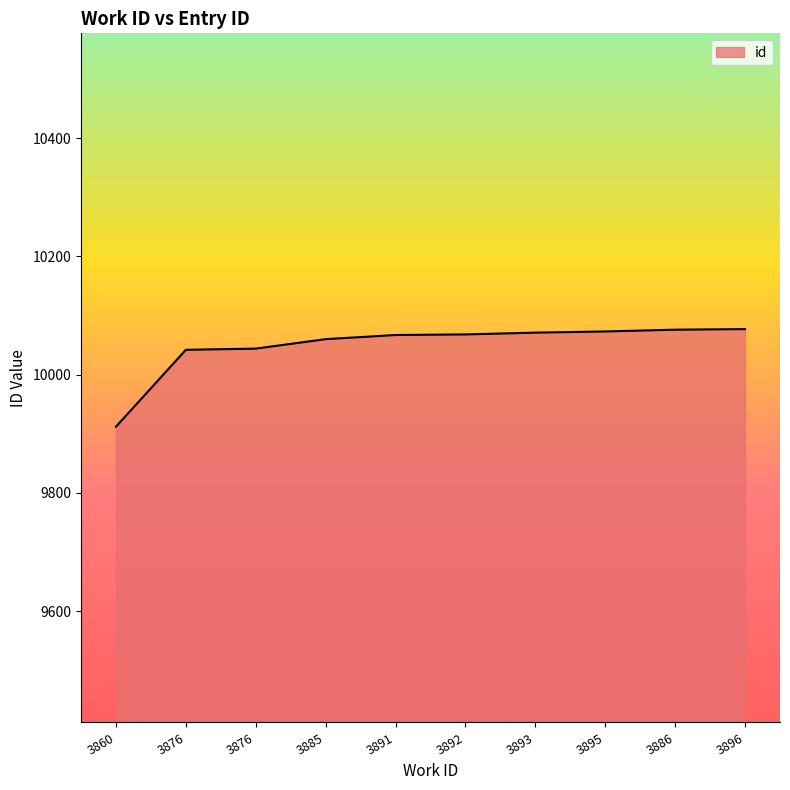

The value at 3886 is 10076. True or false?

True